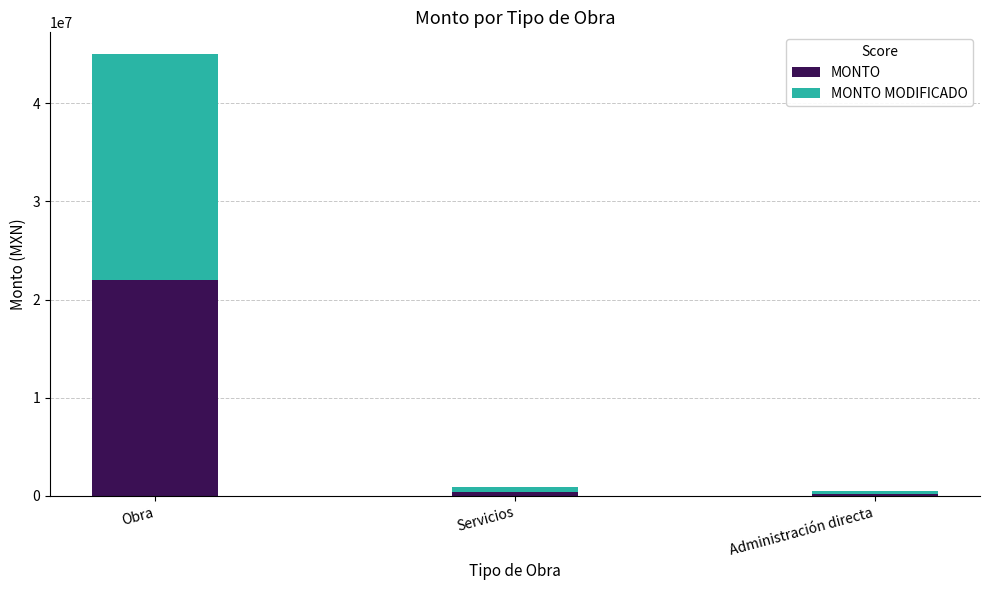

Reading left to right, what are the values for MONTO?

Obra=22005851.4	Servicios=443677.2	Administración directa=250000.0